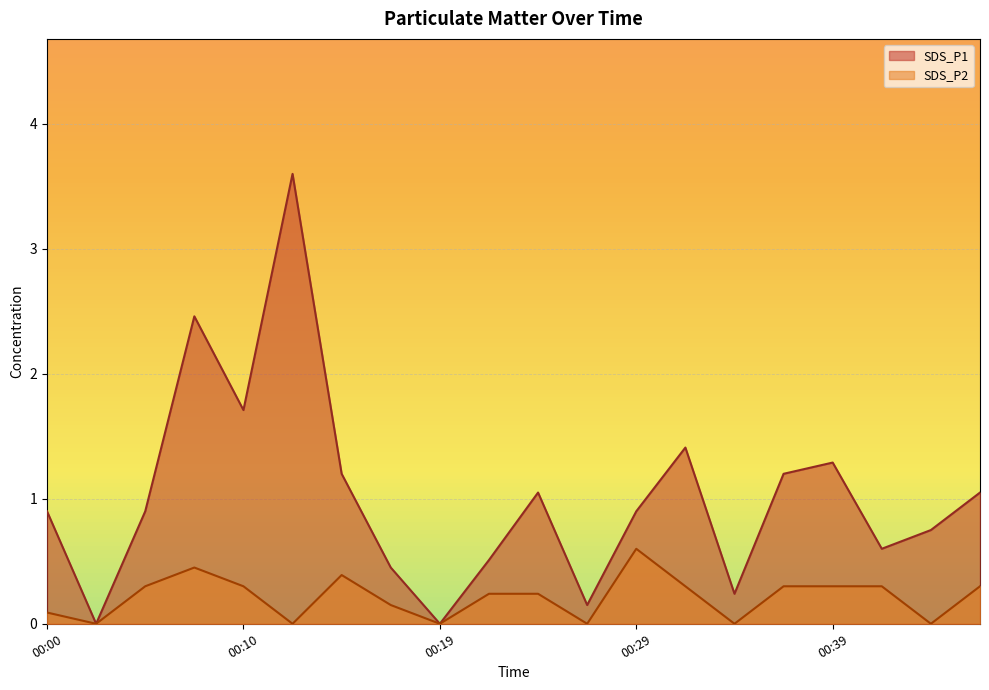

List the labels in order of SDS_P1 value, largest first.

00:12, 00:07, 00:10, 00:32, 00:39, 00:15, 00:36, 00:24, 00:46, 00:00, 00:05, 00:29, 00:44, 00:41, 00:22, 00:17, 00:34, 00:27, 00:02, 00:19